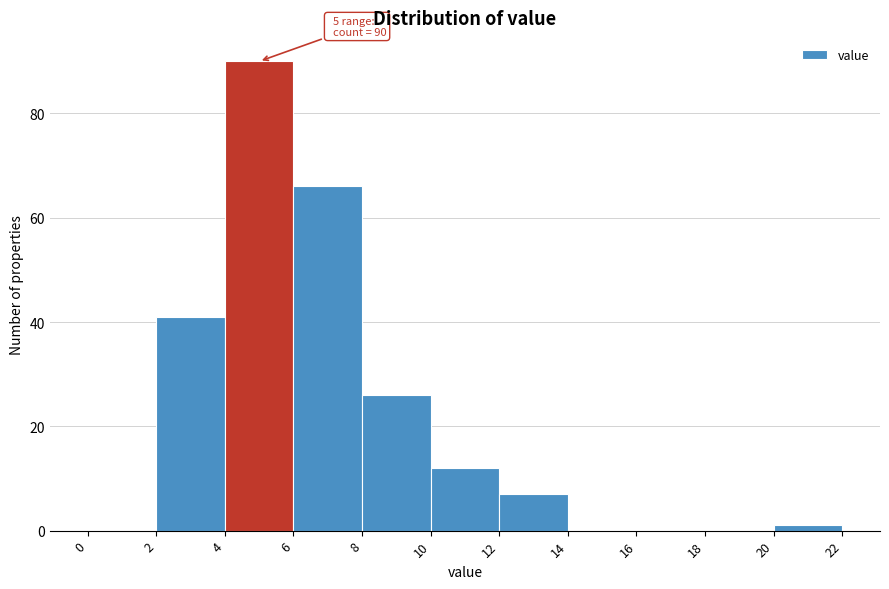

Which range on the x-axis has the tallest bar?

4 to 6